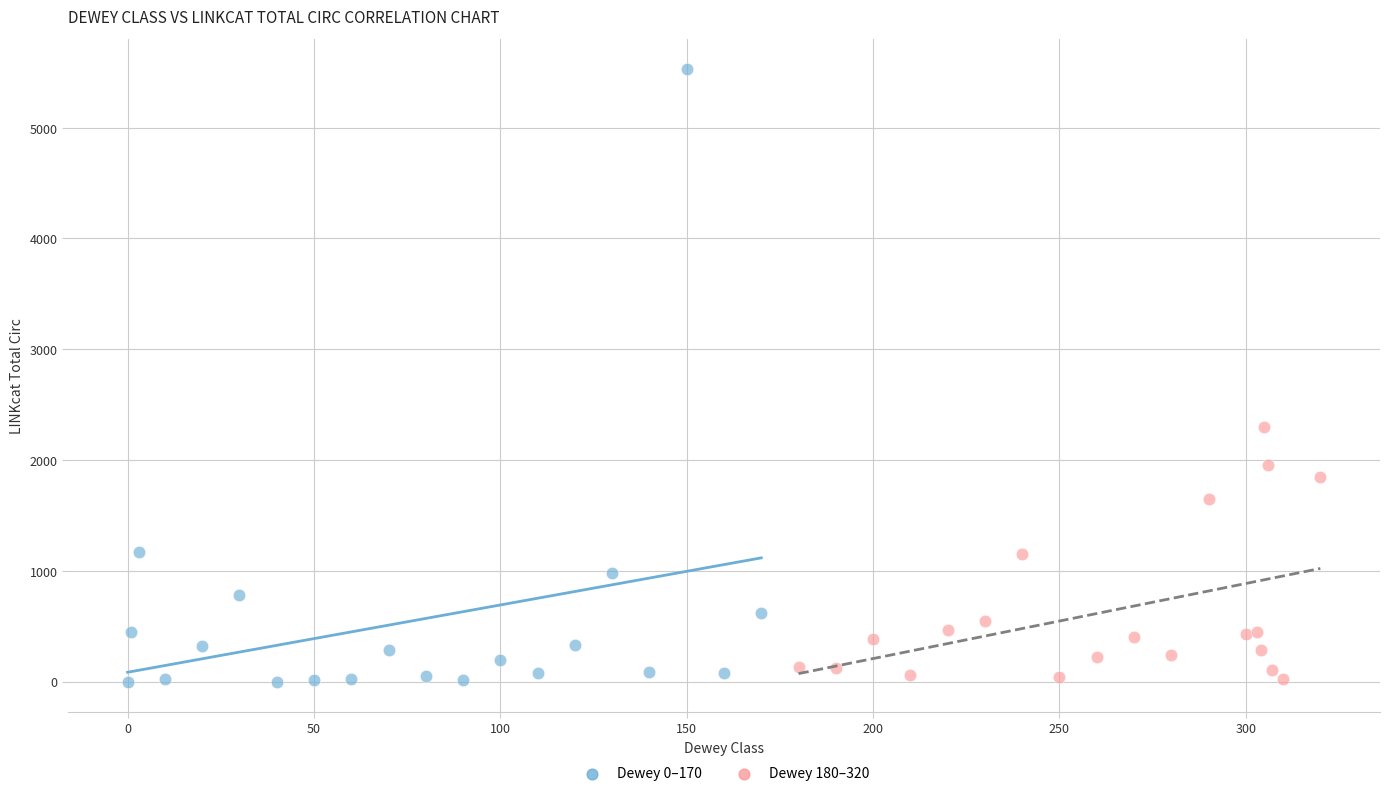

Which series has the widest spread of Y values?

Dewey 0–170